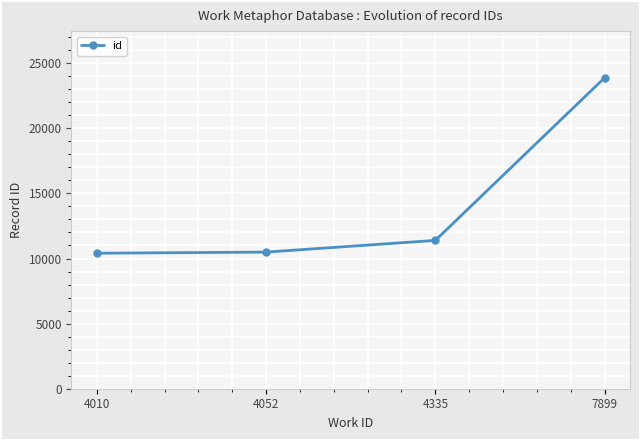

True or false: there are more than 2 points higher than both neighbors.

False